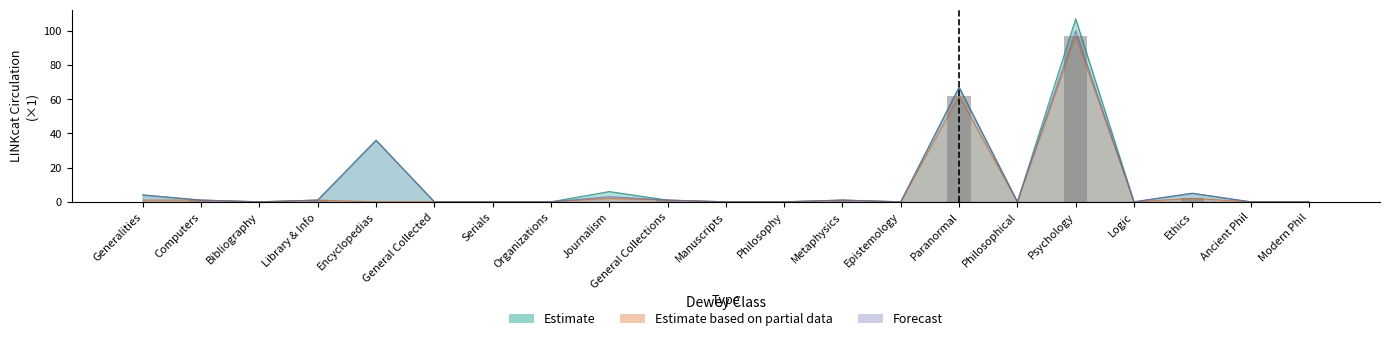

What is the label of the 20th bar from the left?

Ancient Phil